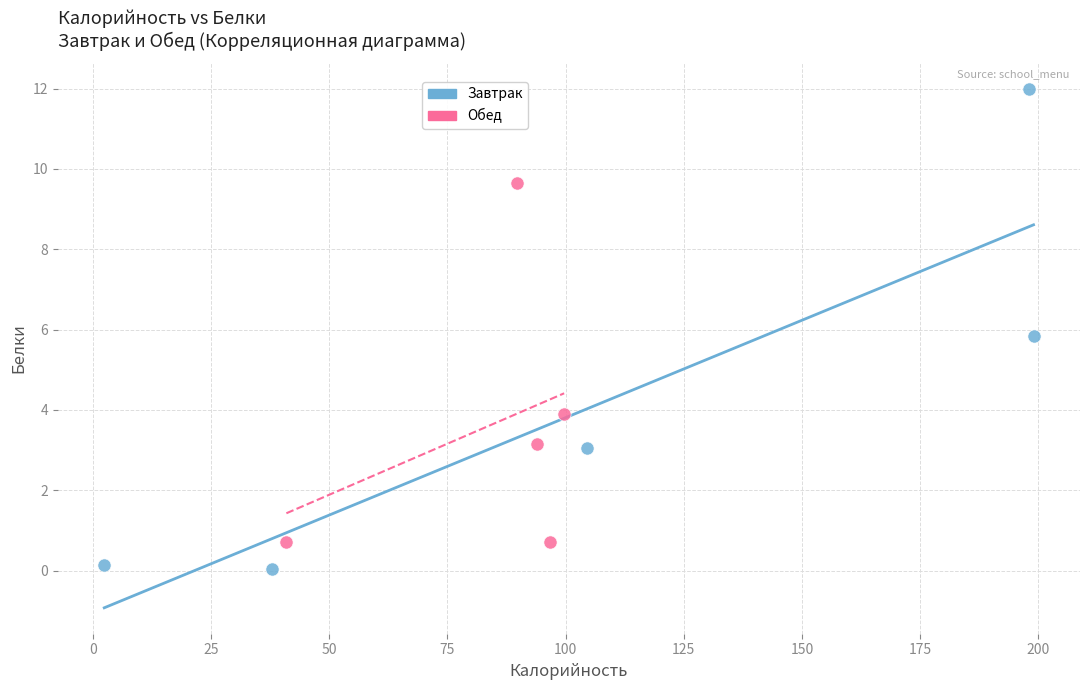

Which series contains the highest Y value?

Завтрак